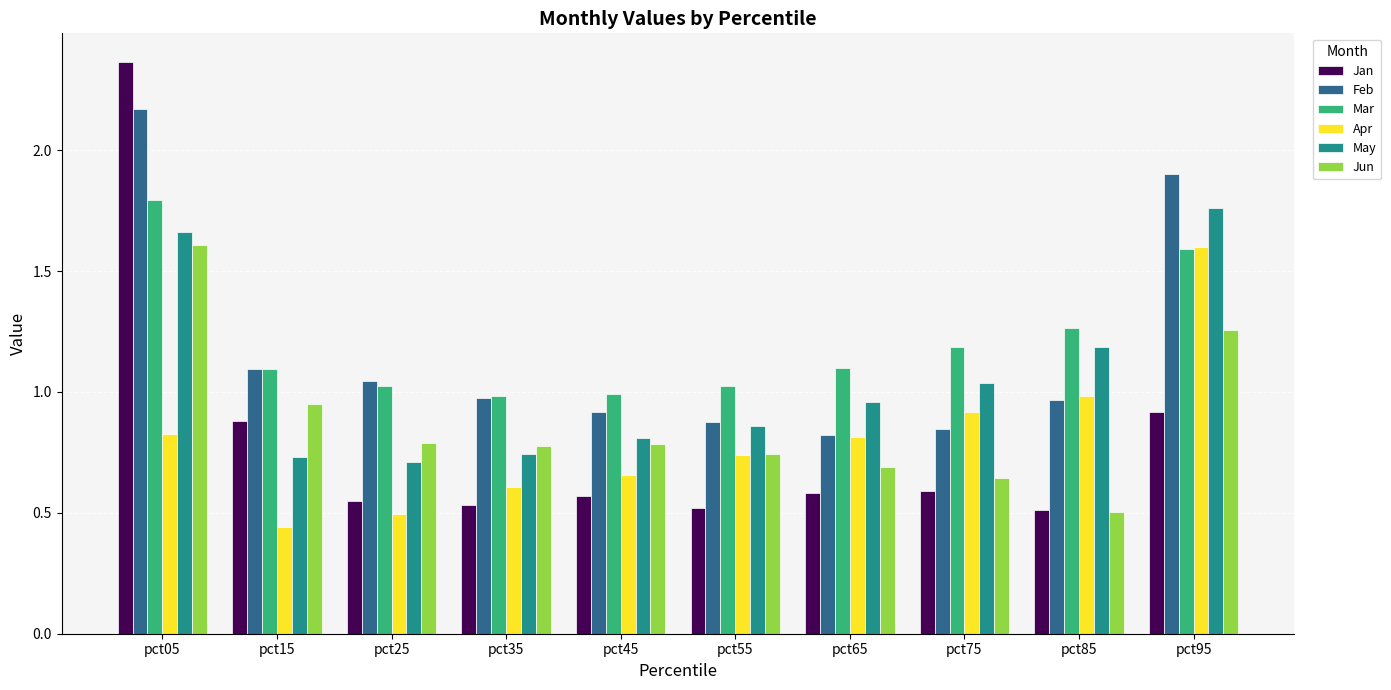

The Feb series shows 3.4 at pct05. True or false?

False